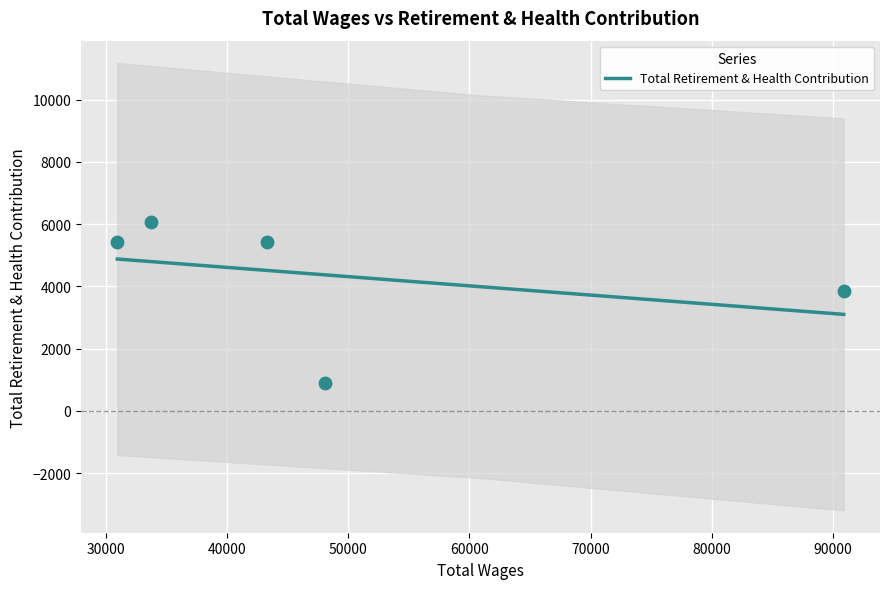

What is the ratio of the value at 30960.0 to the value at 33732.0?

0.9